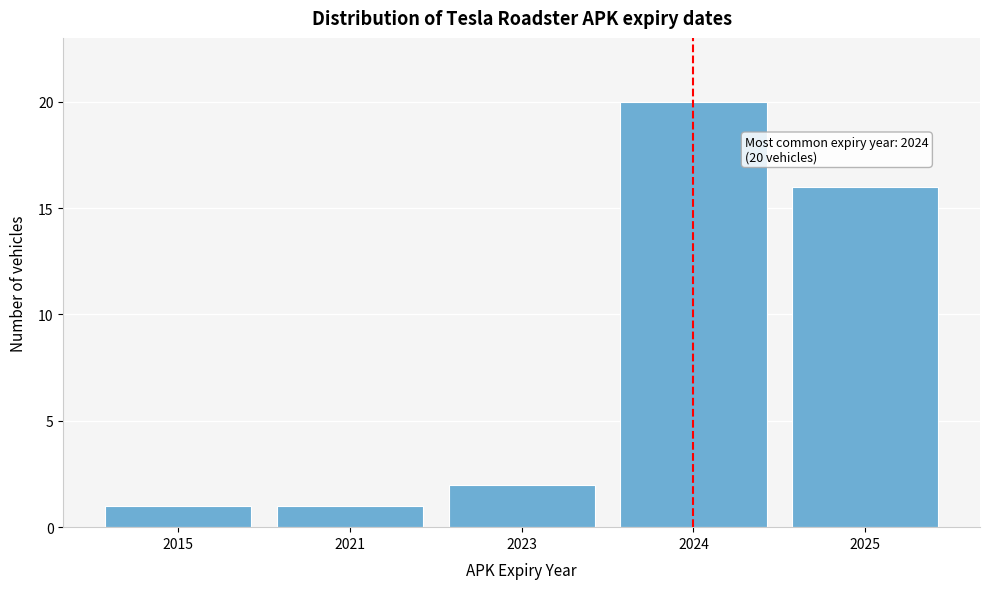

Reading left to right, what are all the values shown in this chart?

2015=1	2021=1	2023=2	2024=20	2025=16